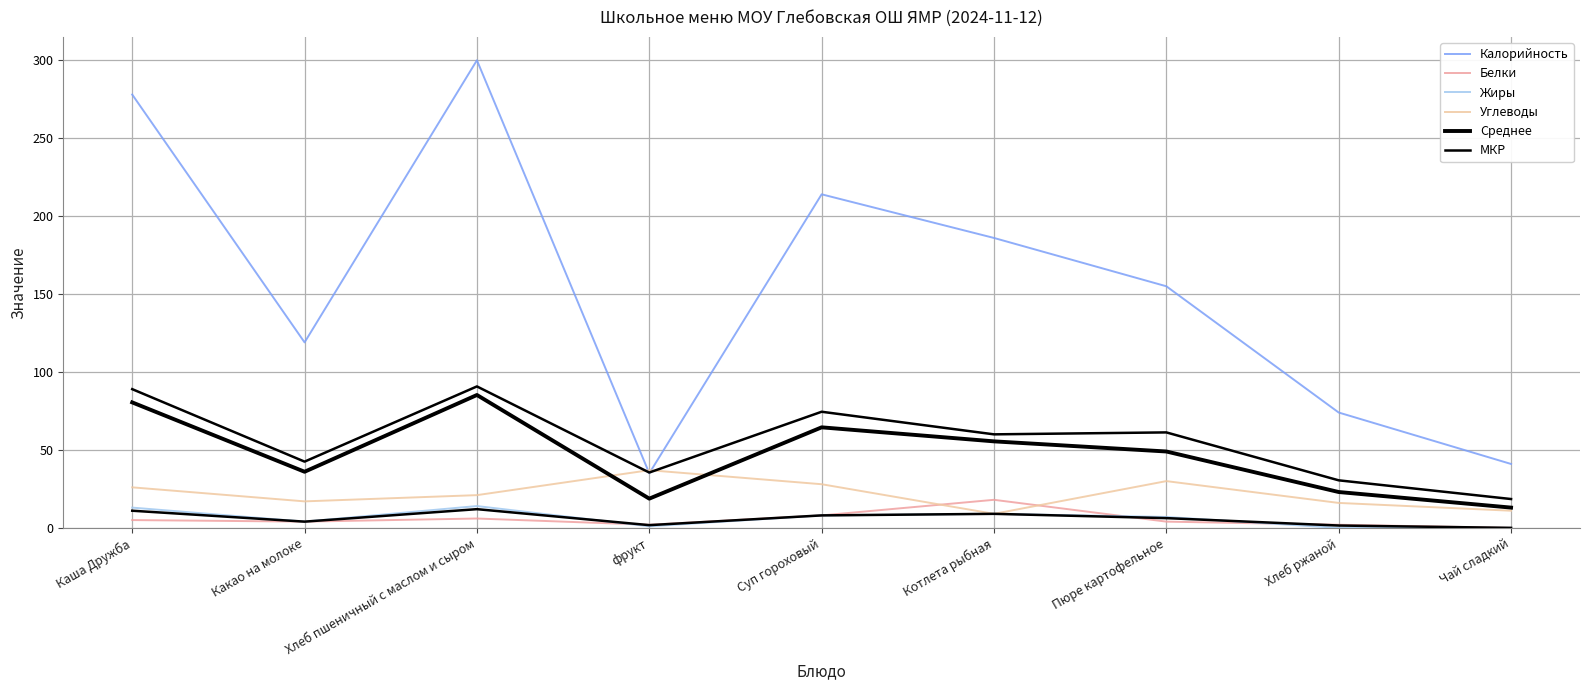

Where is Жиры nearest to the value 7?

Пюре картофельное